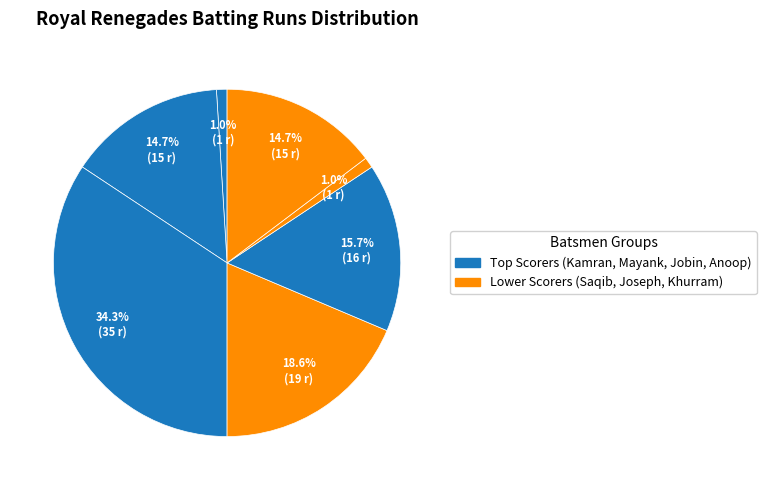

Rank the categories by value from lowest to highest.

Mayank Manchanda, Khurram Pervez, Jobin Philip, Joseph Philip, Anoop Edamanathaitha, Saqib Usher, Kamran Irshad